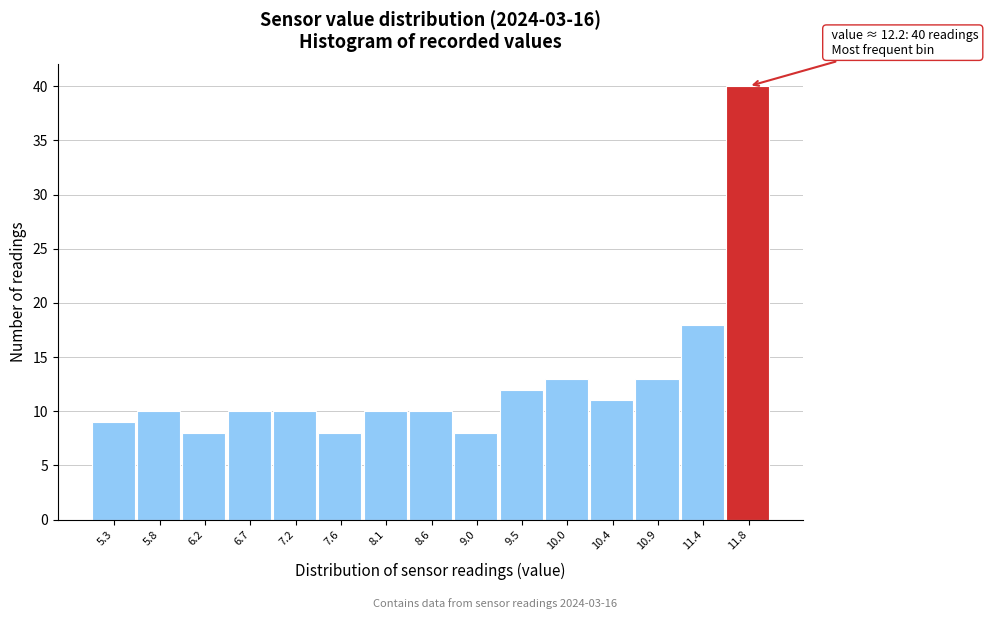

Reading left to right, extract all data points from this chart.

5.3=9	5.8=10	6.2=8	6.7=10	7.2=10	7.6=8	8.1=10	8.6=10	9.0=8	9.5=12	10.0=13	10.4=11	10.9=13	11.4=18	11.8=40